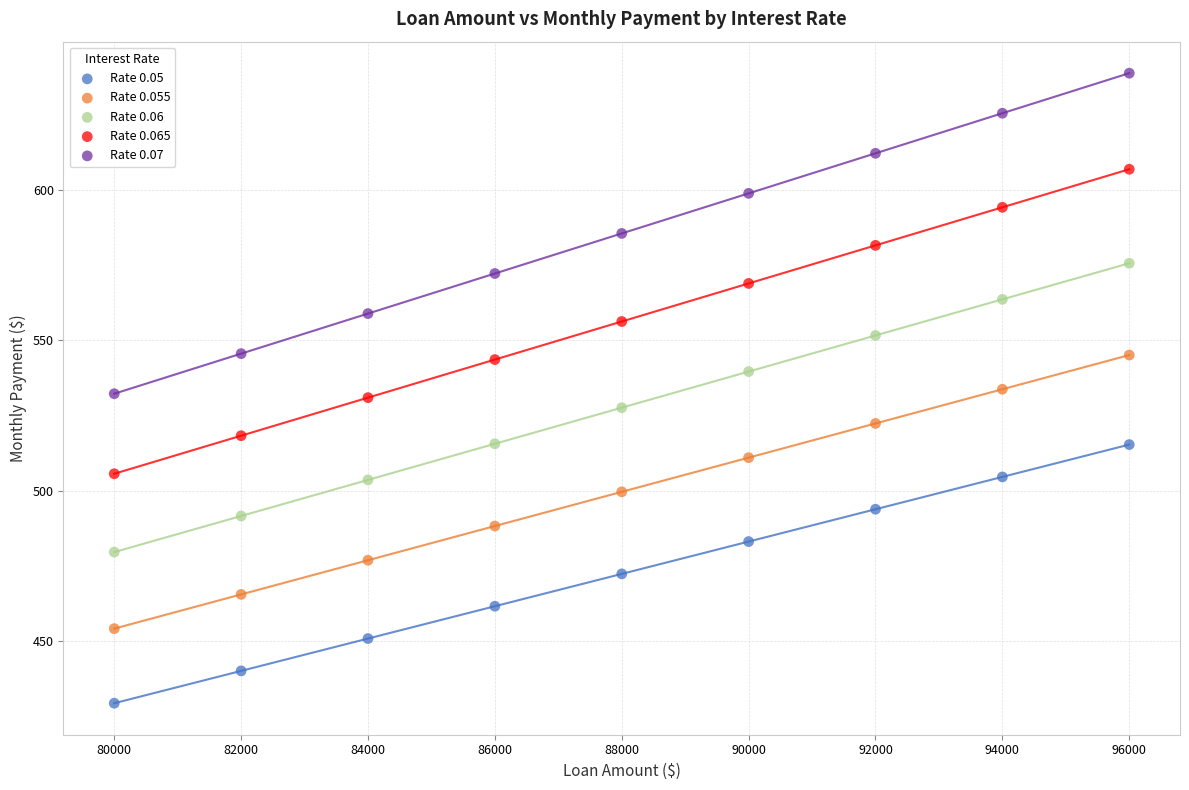

What are all the series names shown in the legend?

Rate 0.05, Rate 0.055, Rate 0.06, Rate 0.065, Rate 0.07